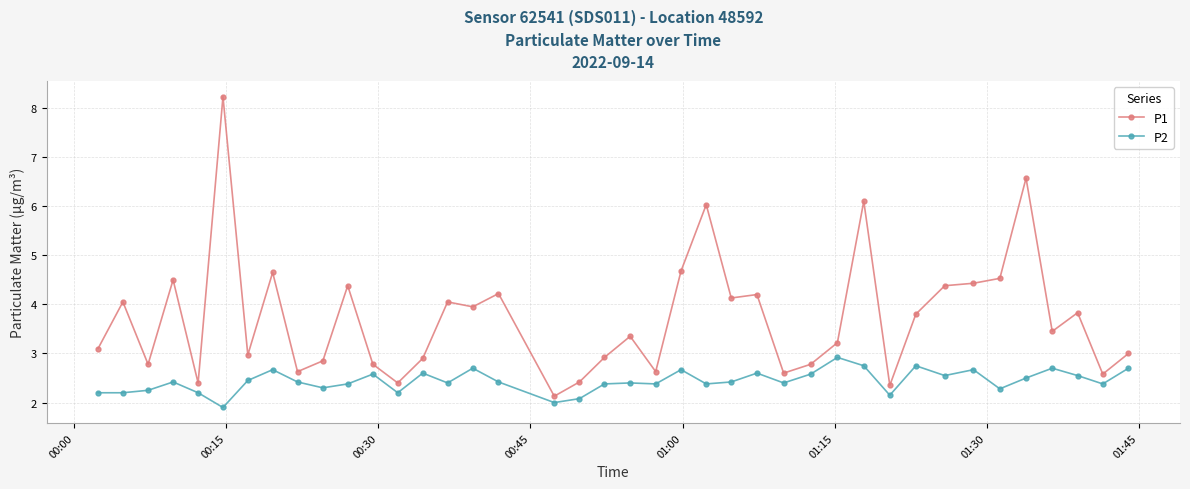

Which series has the widest spread of values?

P1